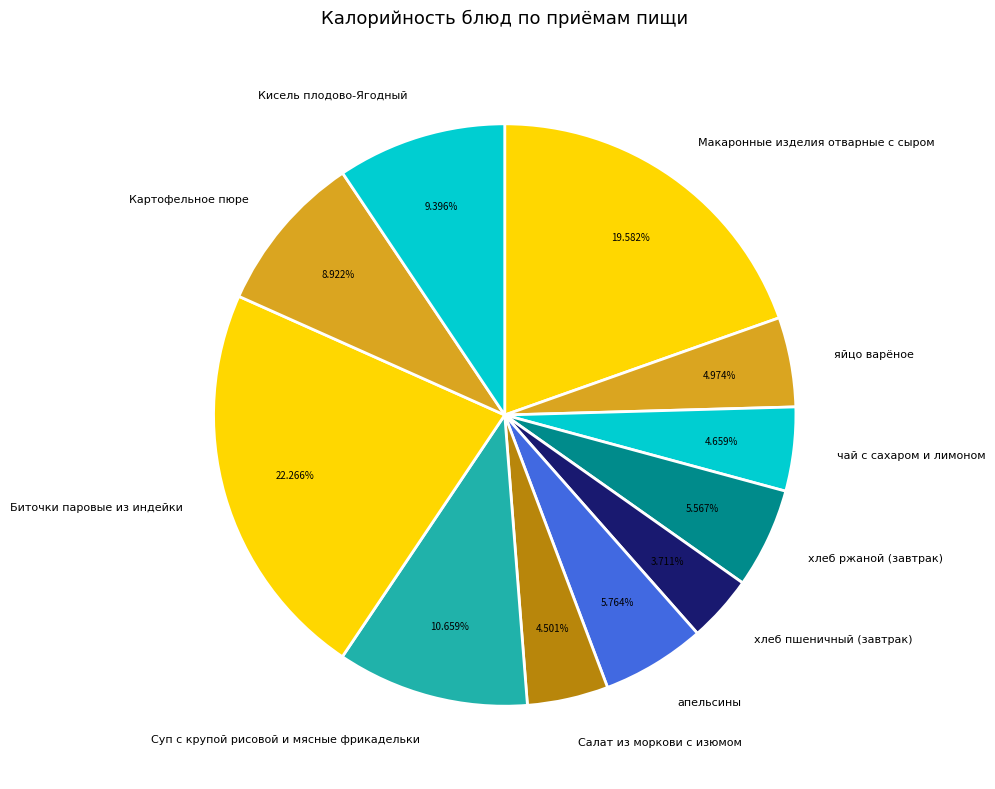

Between яйцо варёное and Кисель плодово-Ягодный, which is larger?

Кисель плодово-Ягодный